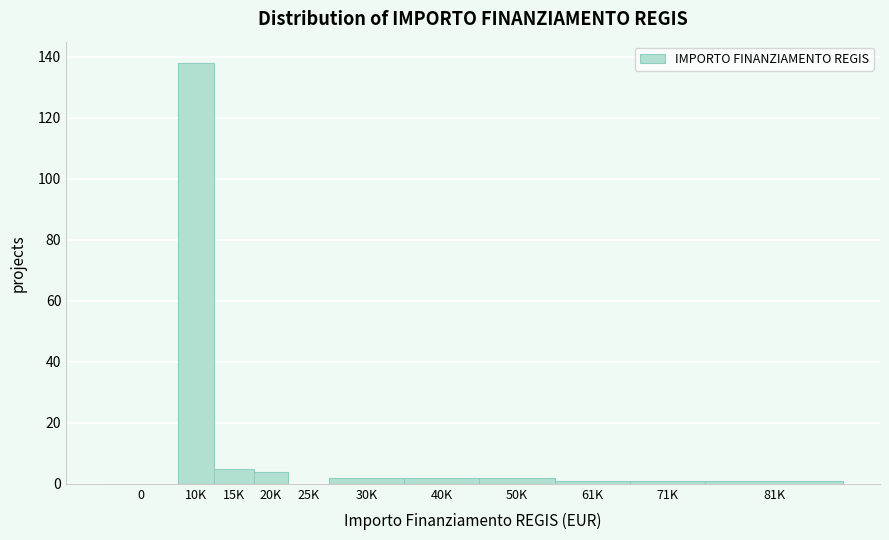

Reading left to right, extract all data points from this chart.

0=0	10K=138	15K=5	20K=4	25K=0	30K=2	40K=2	50K=2	61K=1	71K=1	81K=1